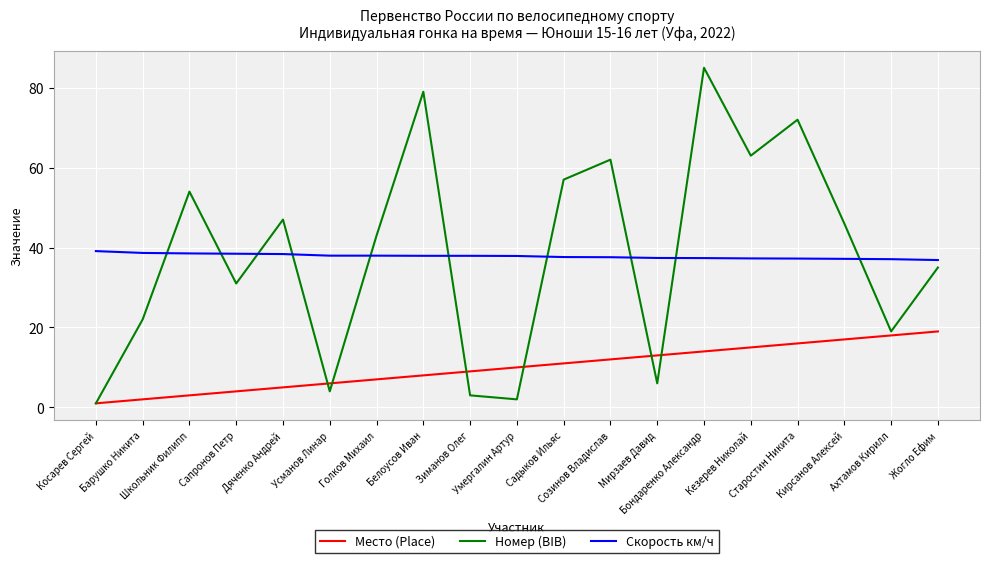

Which series has the largest range (max minus min)?

Номер (BIB)